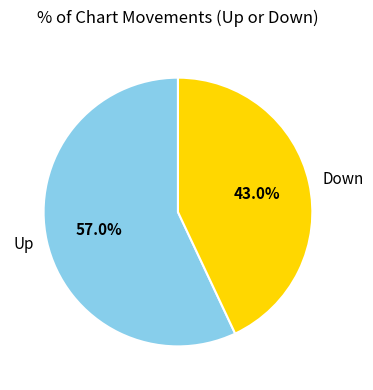

What is the majority slice?

Up